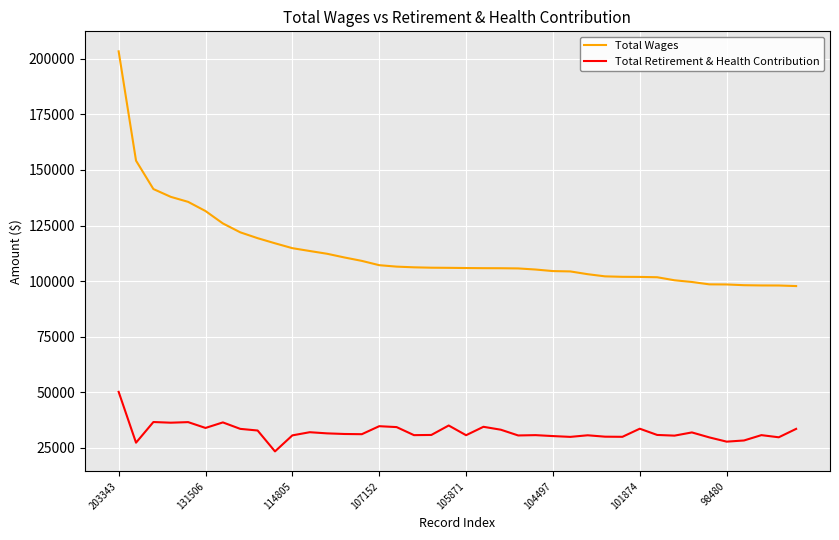

List the series in order of their overall mean, lowest first.

Total Retirement & Health Contribution, Total Wages